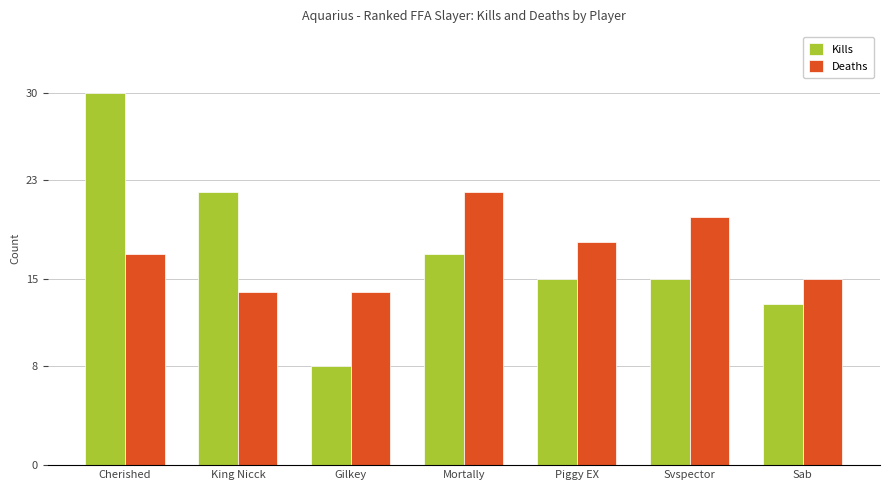

What is the spread (max minus min) of values at Svspector?

5